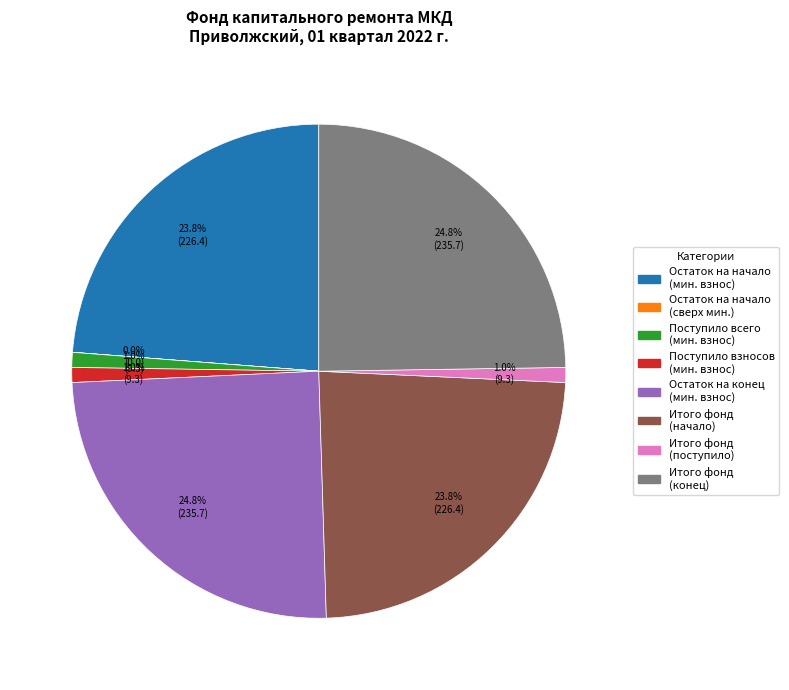

Is Поступило всего (мин. взнос) the majority of the pie?

No